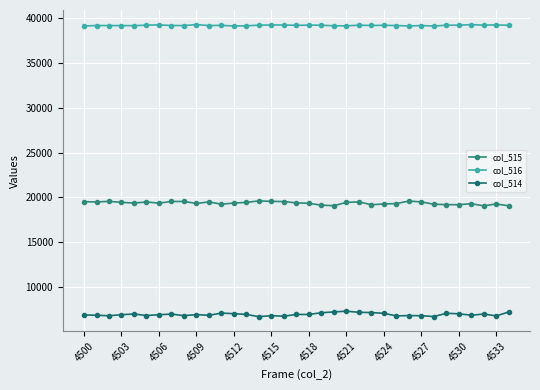

Is this an area chart (filled region under the line)?

No